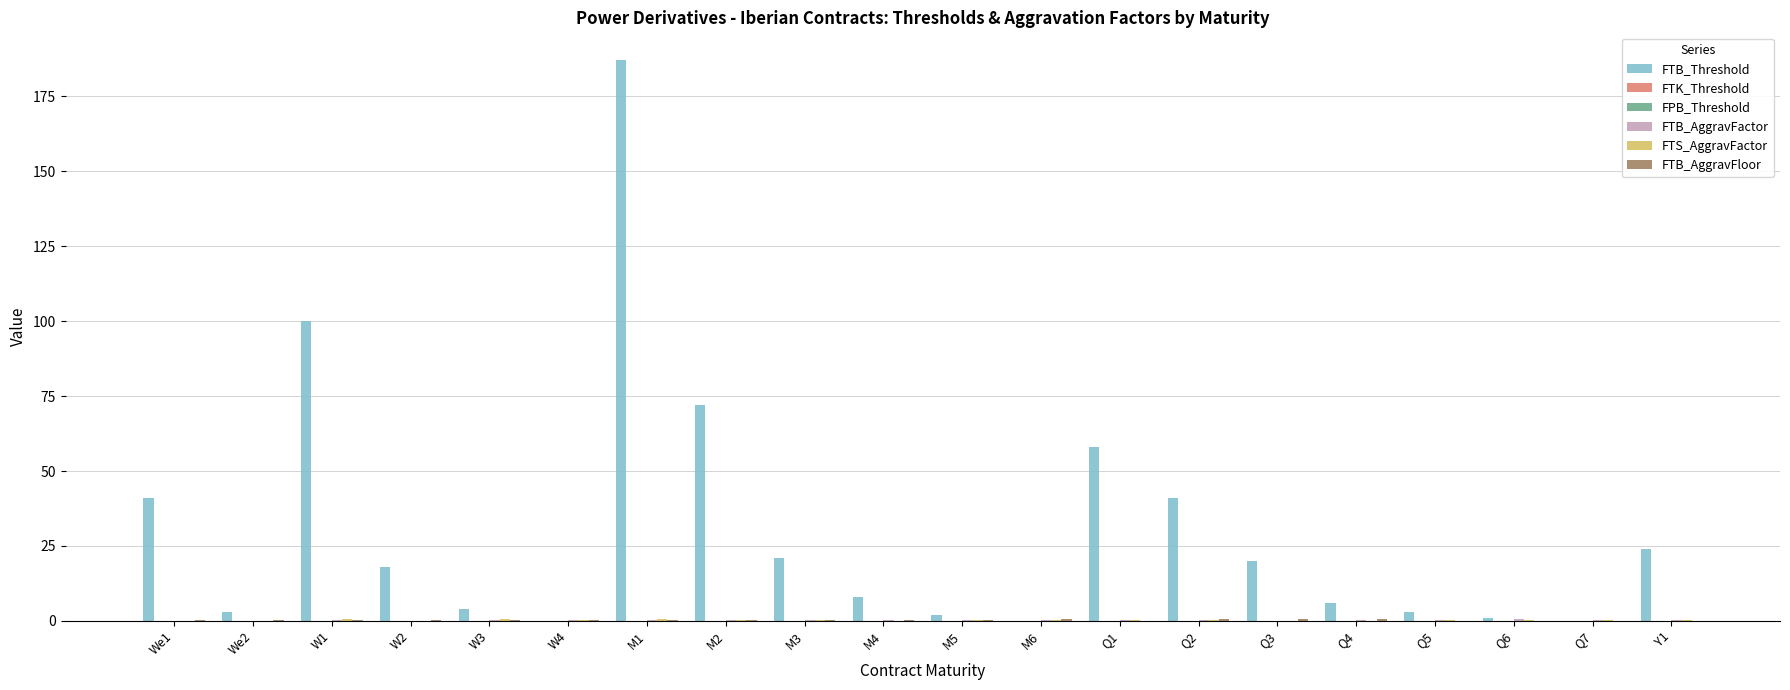

Which has a higher value, M4 or Q5?

M4